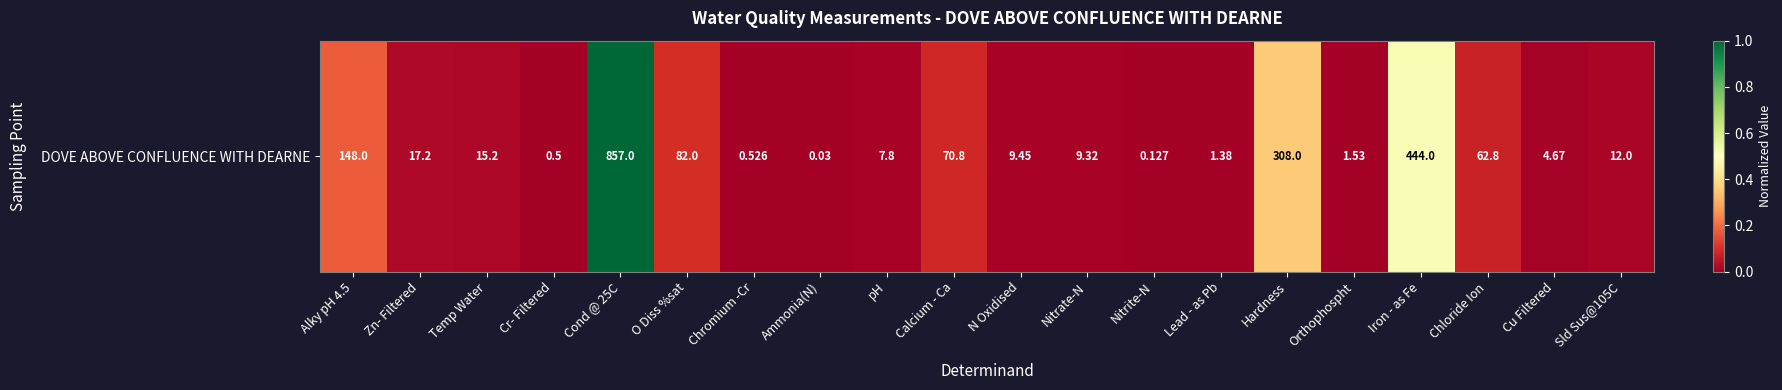

What is the difference between the maximum and minimum values?

1.0